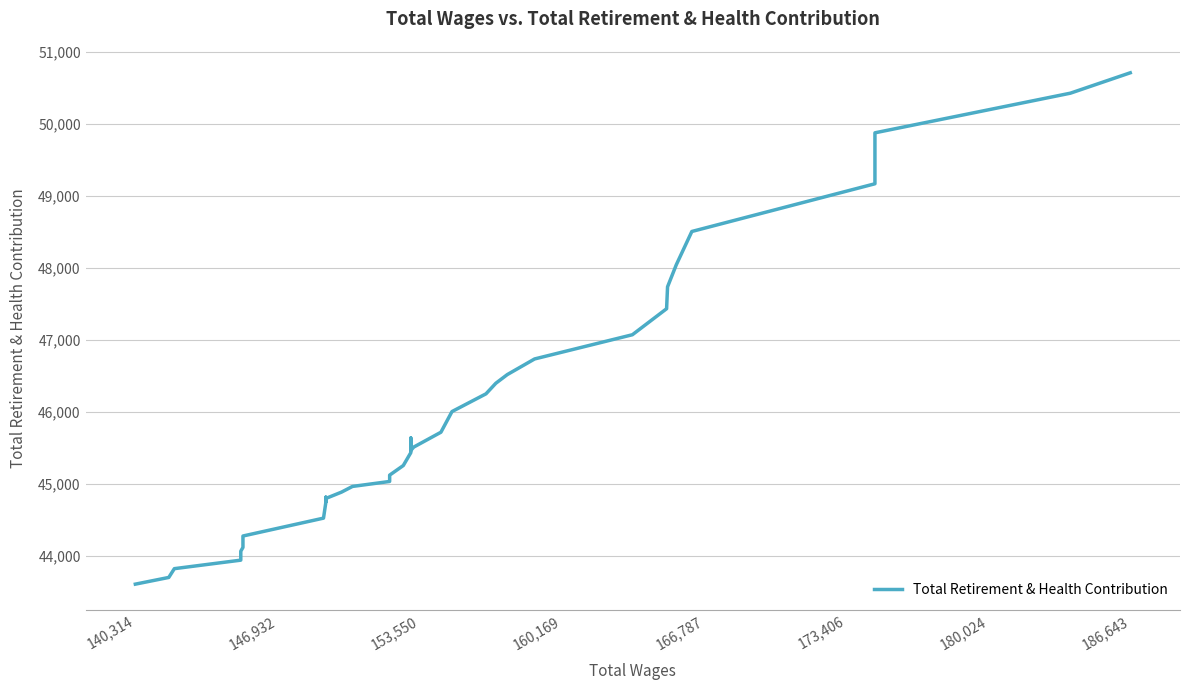

How many points are lower than both their immediate neighbors (excluding endpoints)?

2